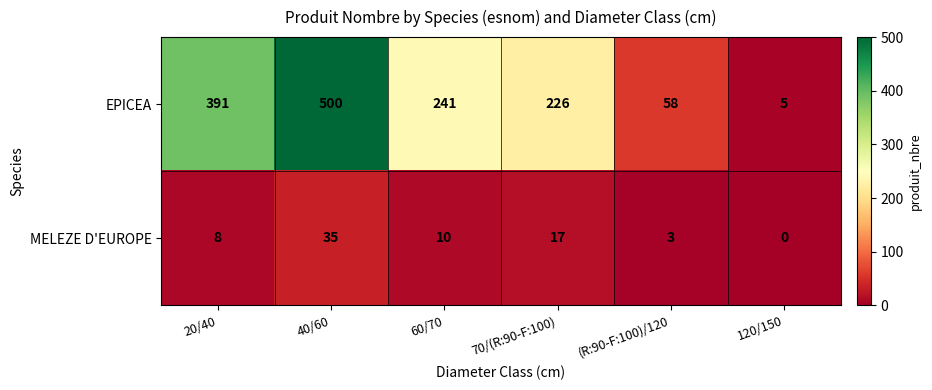

What is the difference between the maximum and minimum values in the EPICEA series?

495